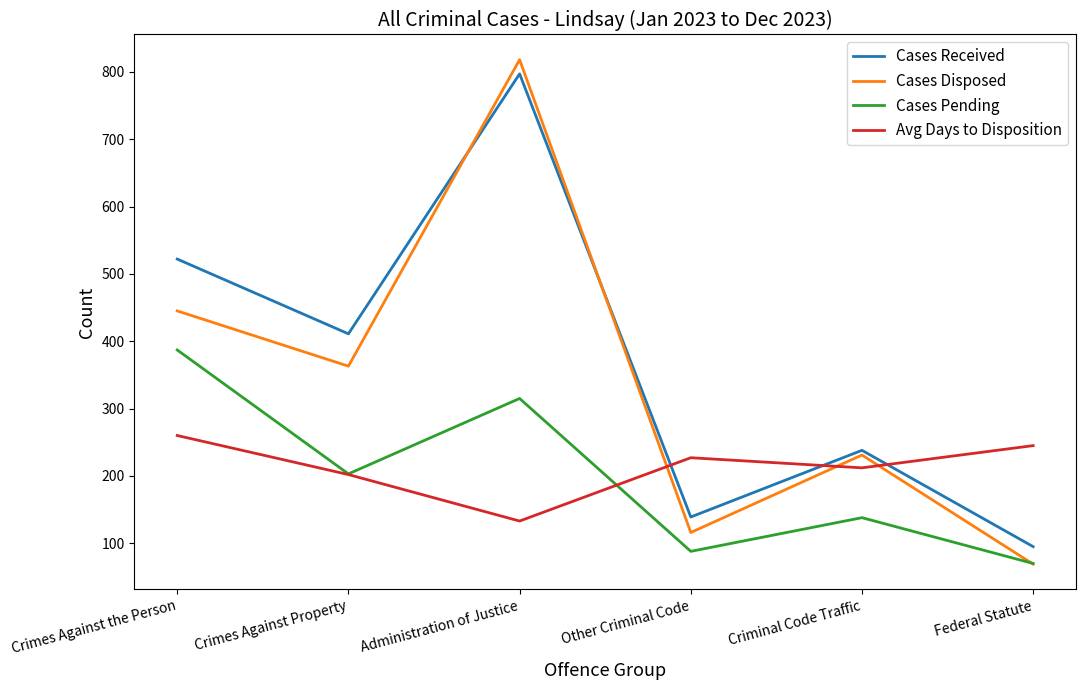

What are all the series names shown in the legend?

Cases Received, Cases Disposed, Cases Pending, Avg Days to Disposition